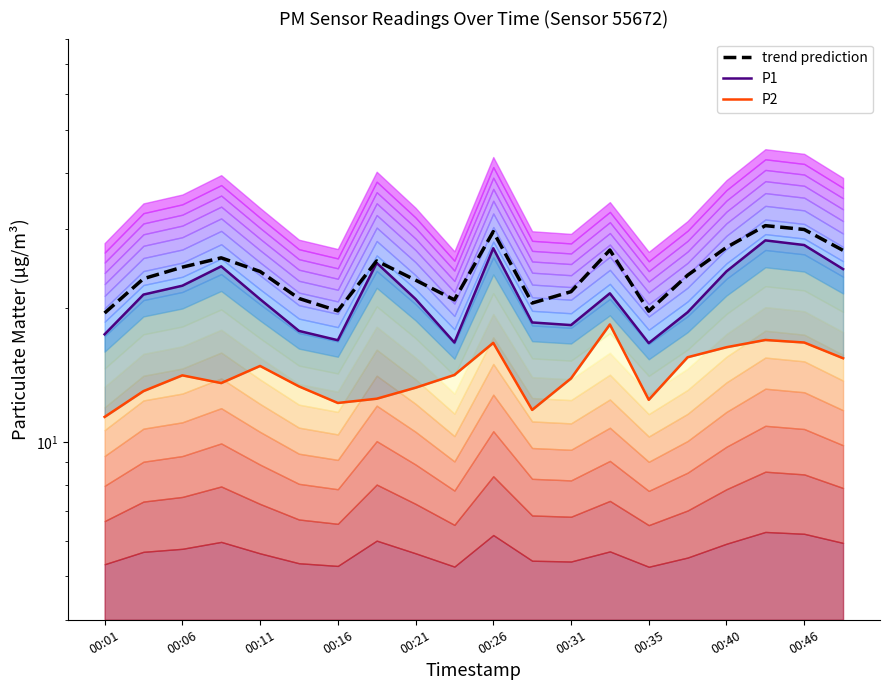

What is the total value across all series at 11?

50.8